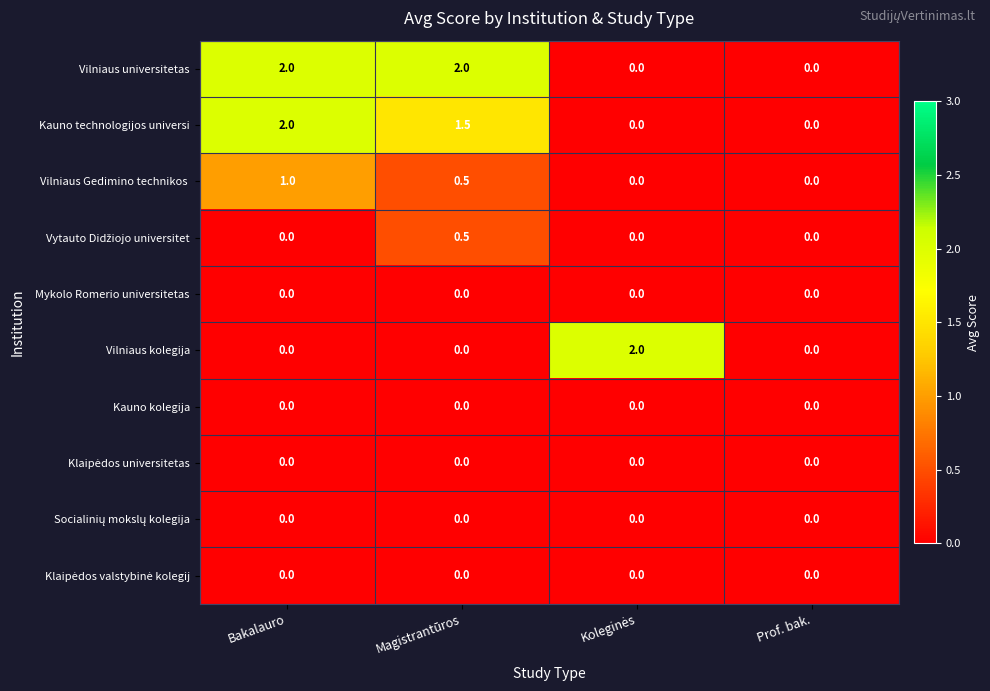

Which series has the largest total across all categories?

Vilniaus universitetas